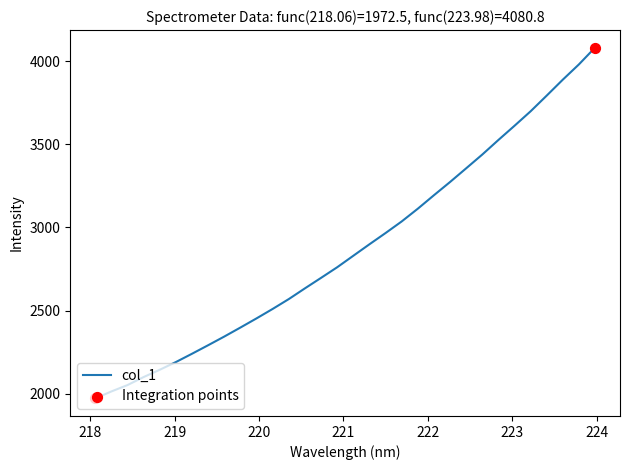

What is the smallest value displayed?

1972.5